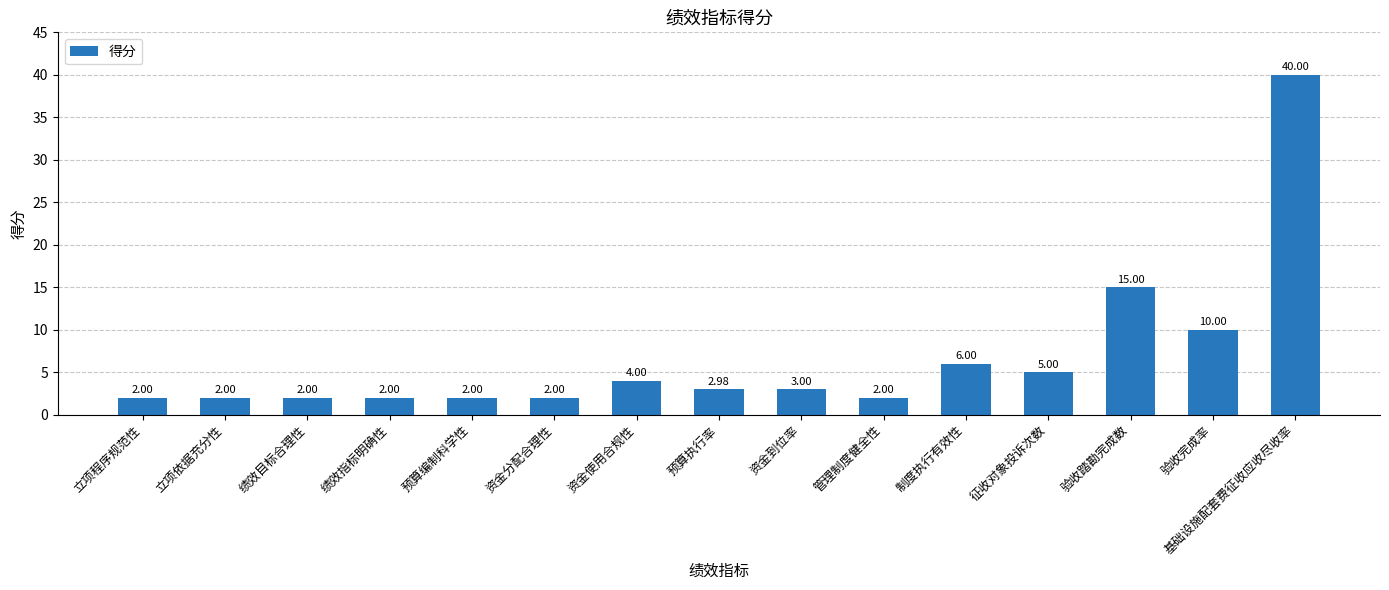

Approximately how many times larger is the value at 资金使用合规性 compared to 预算编制科学性?

2.0